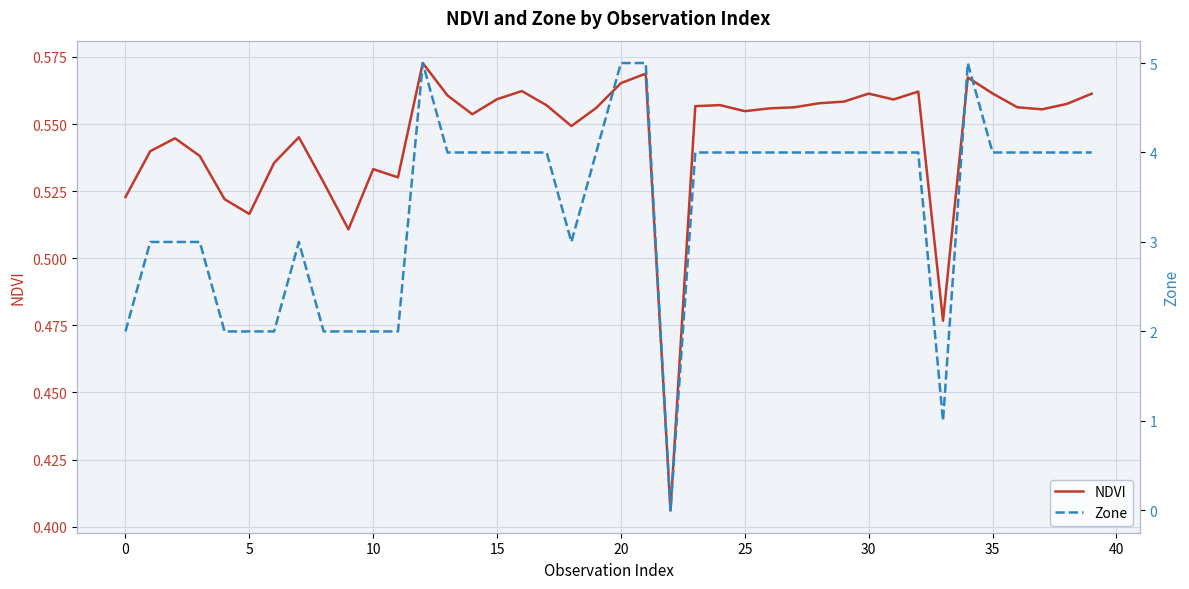

Which series changed the most between 25 and 35?

NDVI